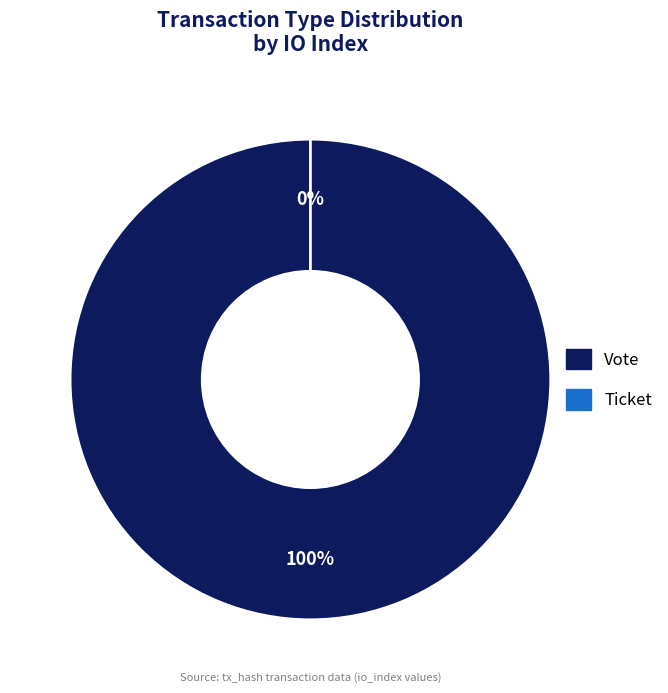

Is it true that Ticket is 1% of the pie?

False